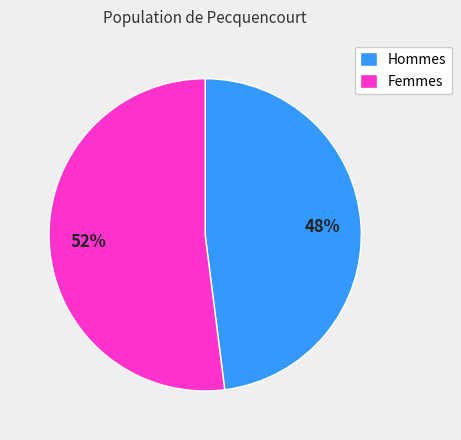

Which has a higher value, Hommes or Femmes?

Femmes